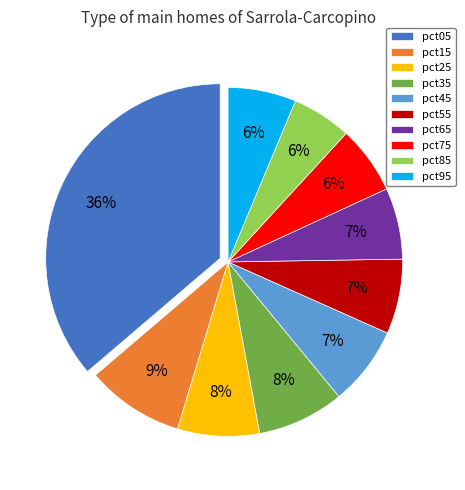

The pct45 slice represents 7% of the pie. True or false?

True